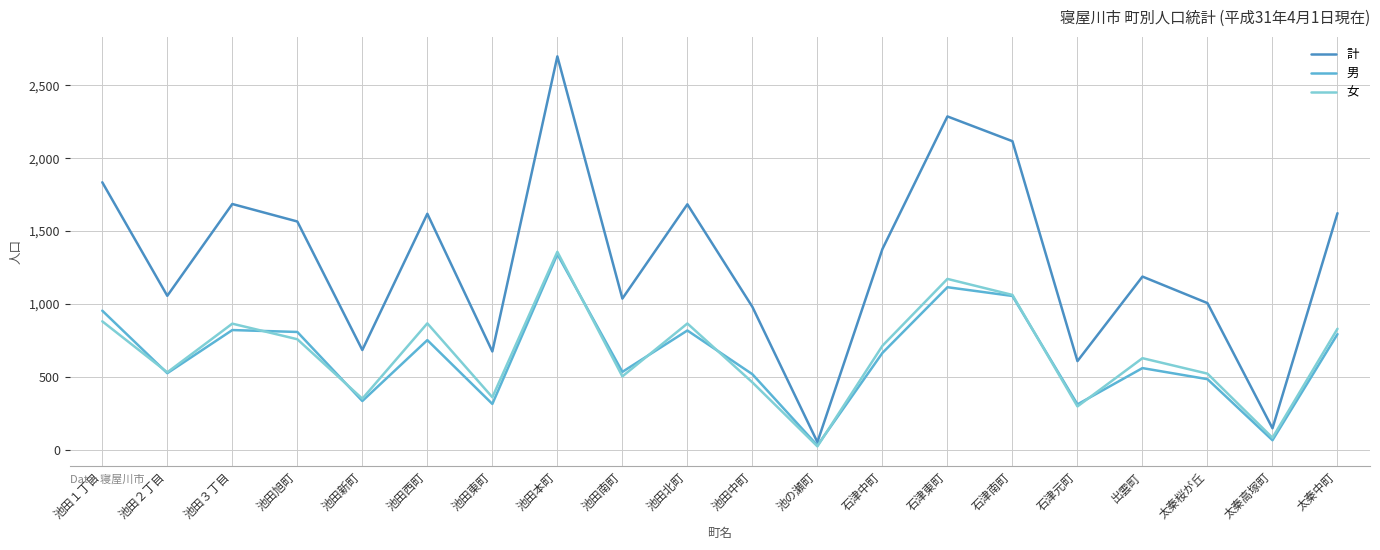

Which label corresponds to the largest value in the chart?

池田本町